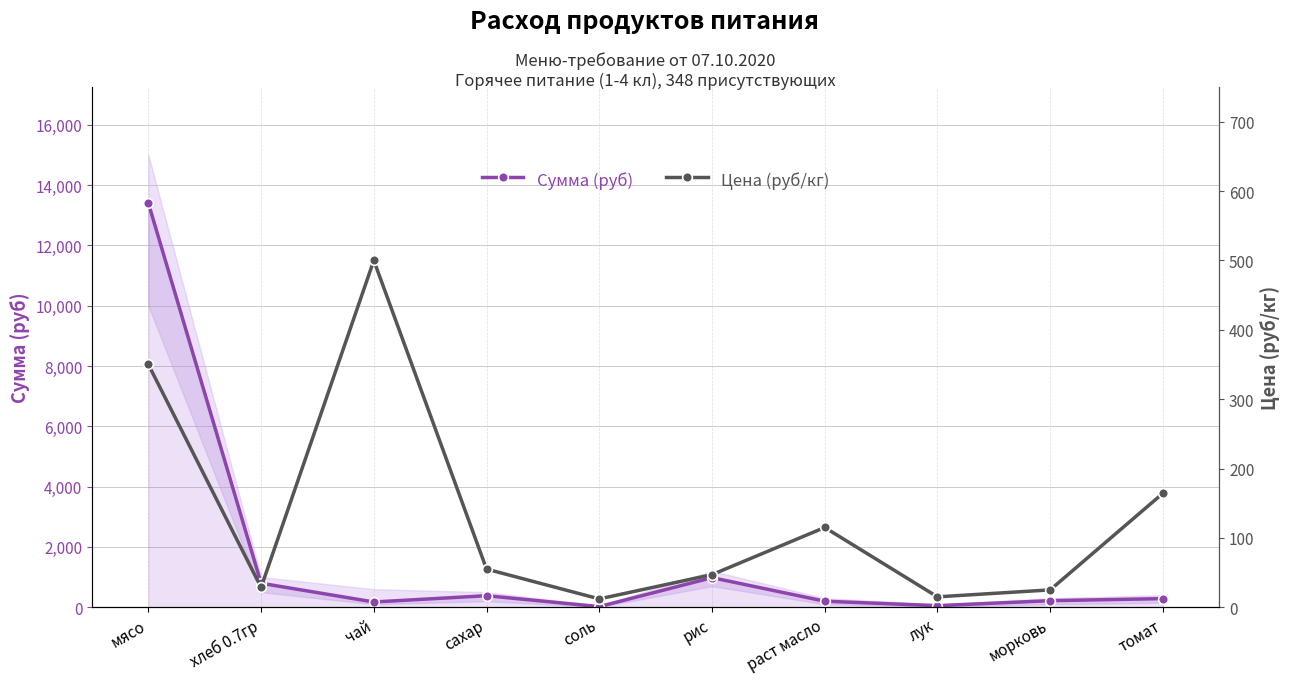

What is the value of the Цена (руб/кг) point at the 4th from the left?

55.0